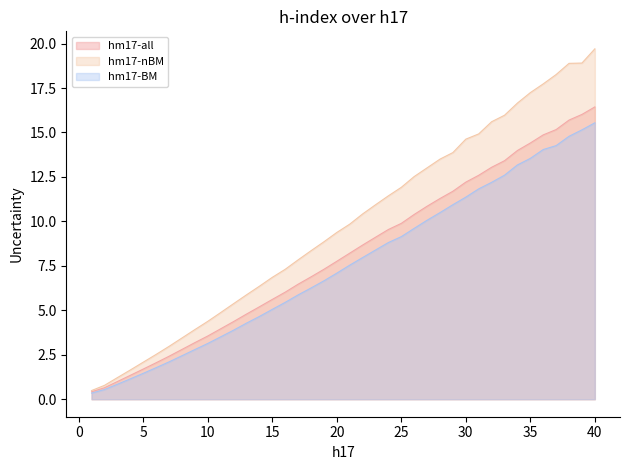

Which series has the largest range (max minus min)?

hm17-nBM